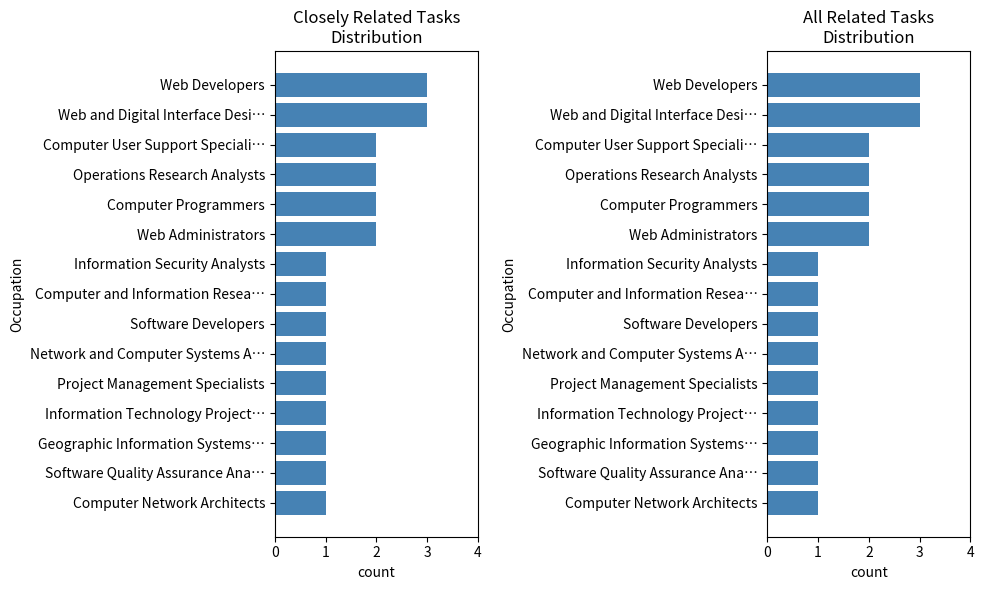

The Closely Related Tasks series shows 1 at Project Management Specialists. True or false?

True